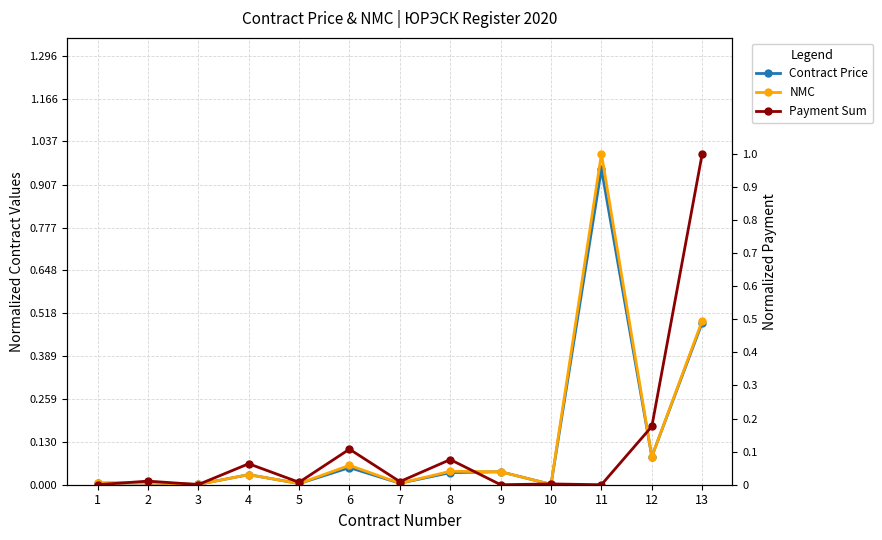

Reading right to left, transcribe all the data shown in this chart.

Contract Price: 13=0.5	12=0.1	11=1.0	10=0.0	9=0.0	8=0.0	7=0.0	6=0.1	5=0.0	4=0.0	3=0.0	2=0.0	1=0.0
NMC: 13=0.5	12=0.1	11=1.0	10=0.0	9=0.0	8=0.0	7=0.0	6=0.1	5=0.0	4=0.0	3=0.0	2=0.0	1=0.0
Payment Sum: 13=1.0	12=0.2	11=0.0	10=0.0	9=0.0	8=0.1	7=0.0	6=0.1	5=0.0	4=0.1	3=0.0	2=0.0	1=0.0